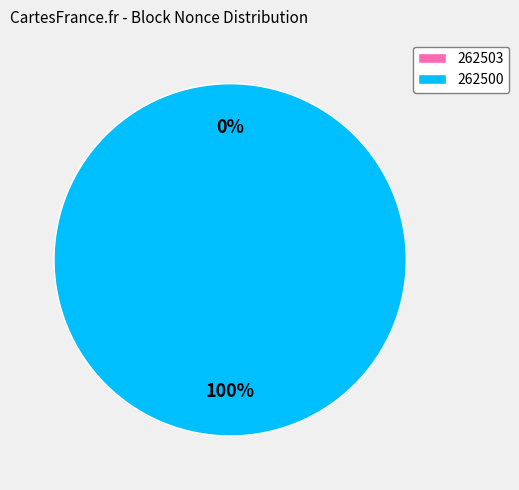

Combined, do 262500 and 262503 account for over 50%?

Yes